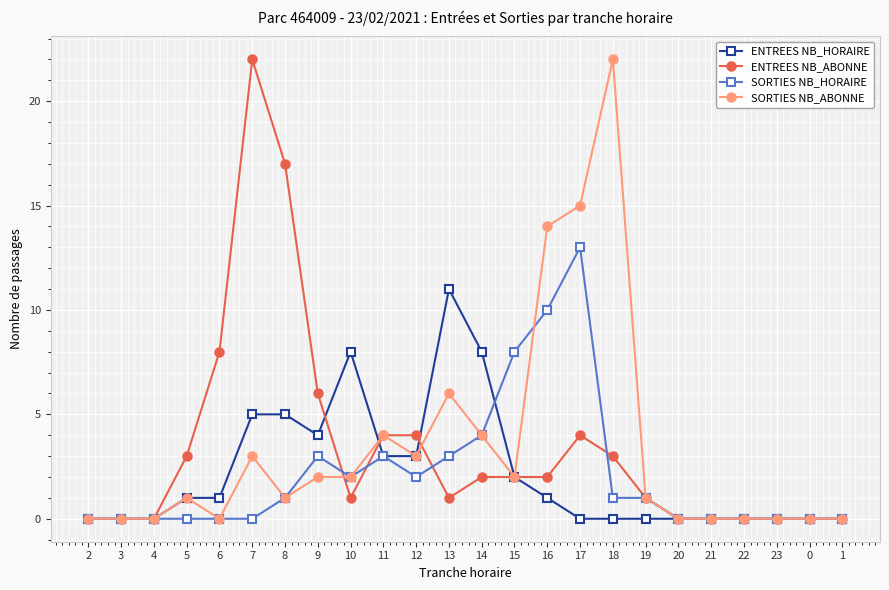

At 16, list the series in order from smallest to largest.

ENTREES NB_HORAIRE, ENTREES NB_ABONNE, SORTIES NB_HORAIRE, SORTIES NB_ABONNE